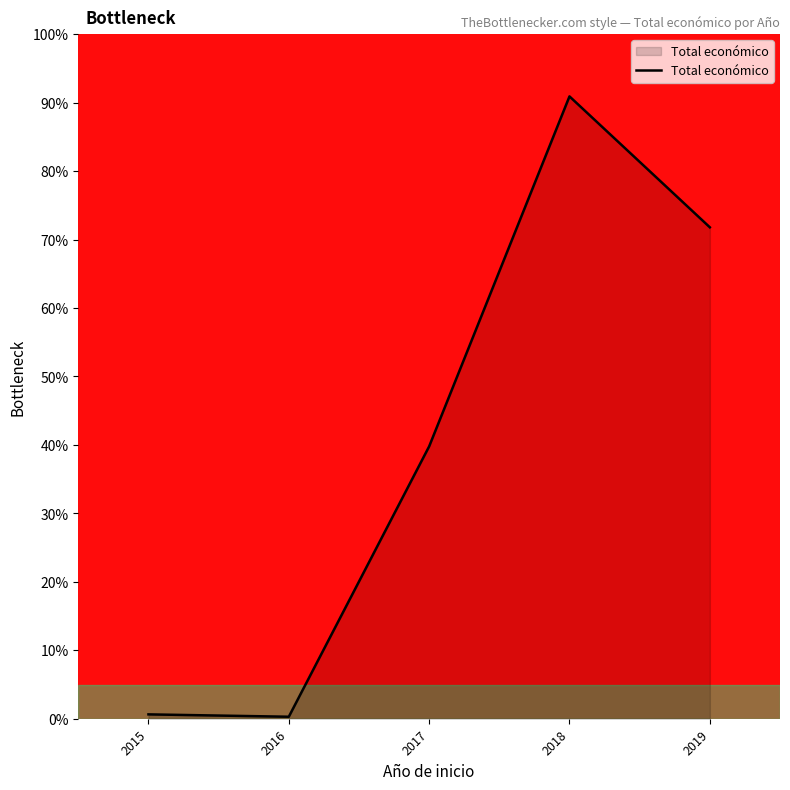

Where is the data nearest to the value 45?

2017